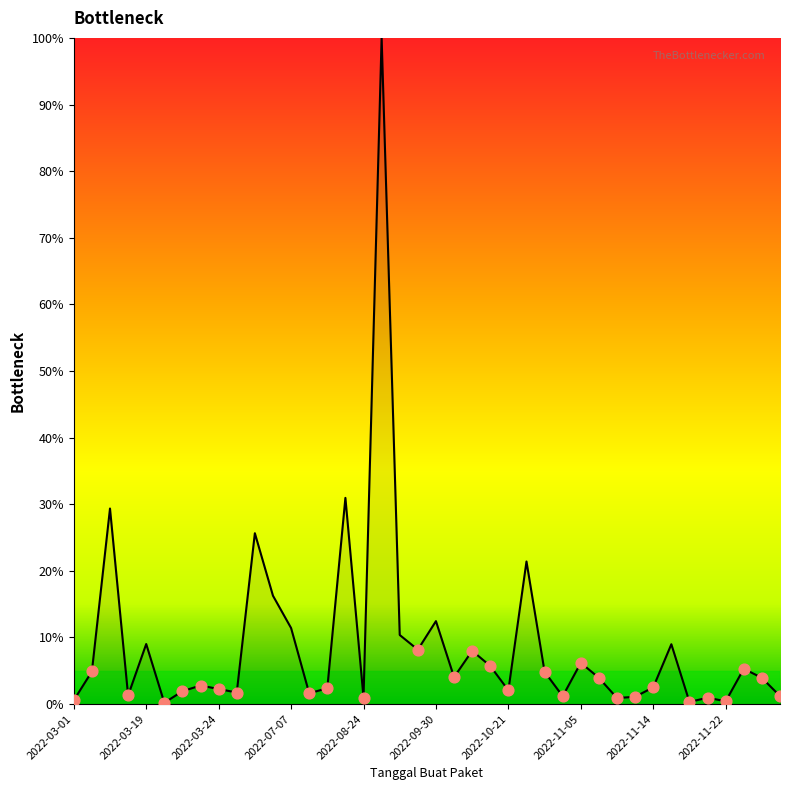

What is the maximum value shown in the chart?

100.0